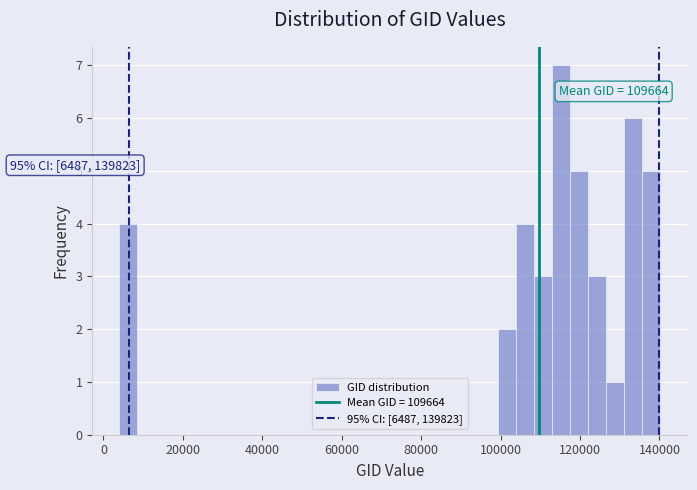

Read against the x-axis, roughly where is the centre of the tallest bar?

116000